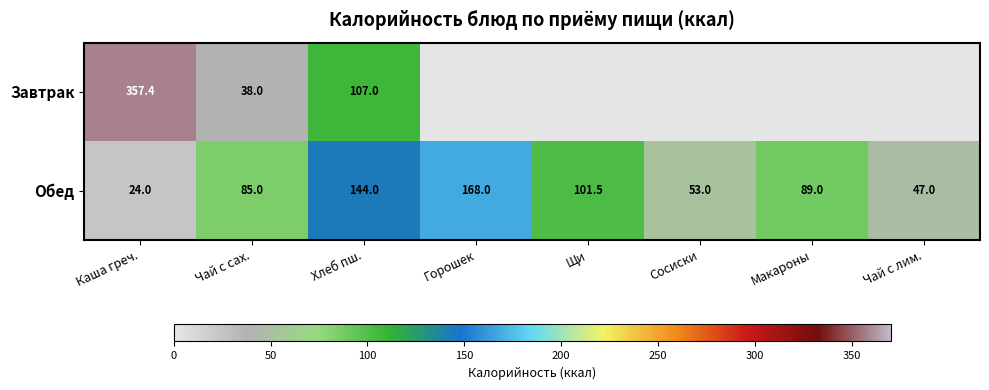

What is the total value across all series at Чай с сах.?

123.0